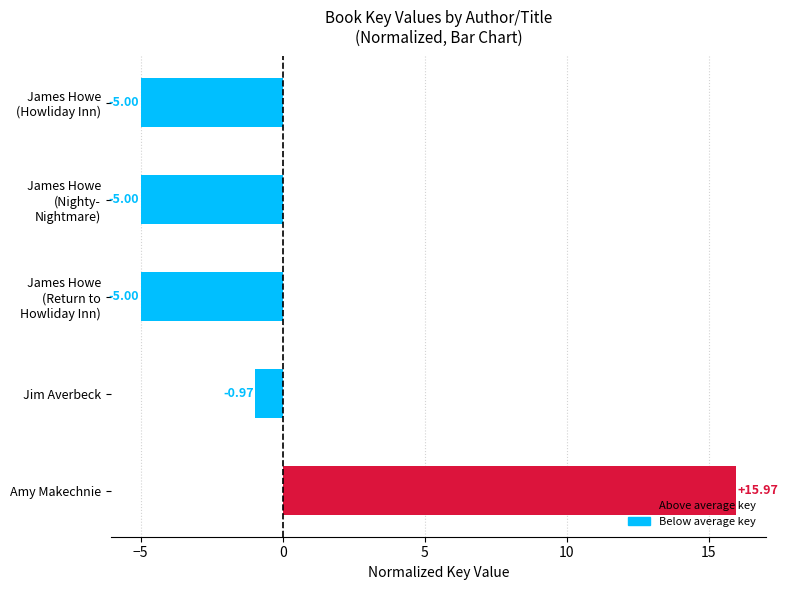

What is the difference between the second highest and second lowest values?

4.0